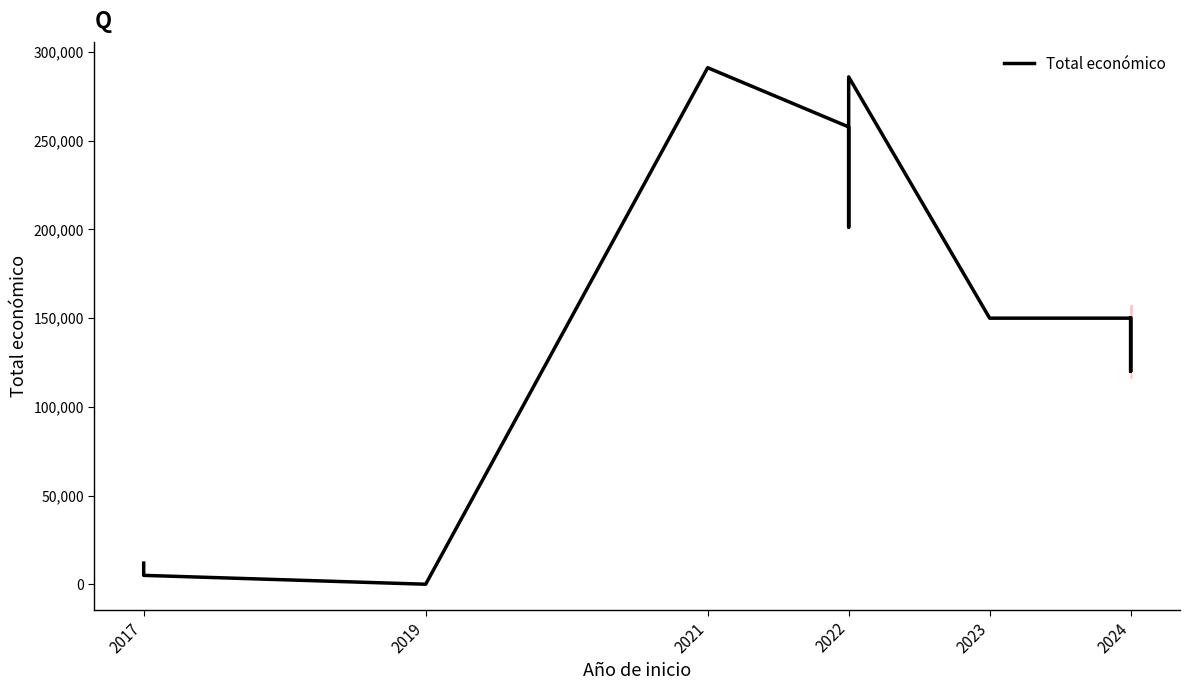

How many lines are shown in the chart?

1